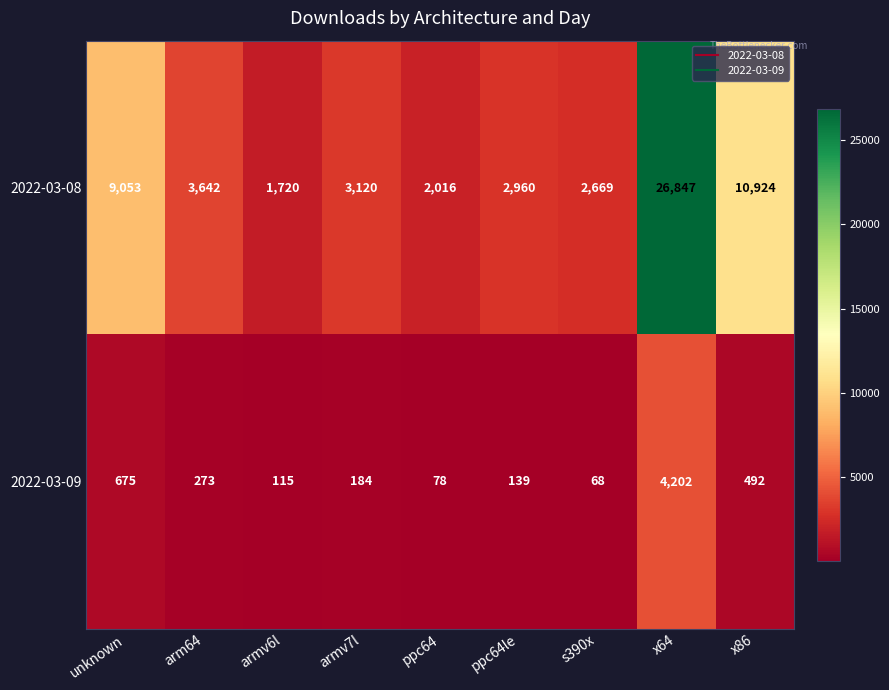

What is the highest value of the 2022-03-08 series?

26847